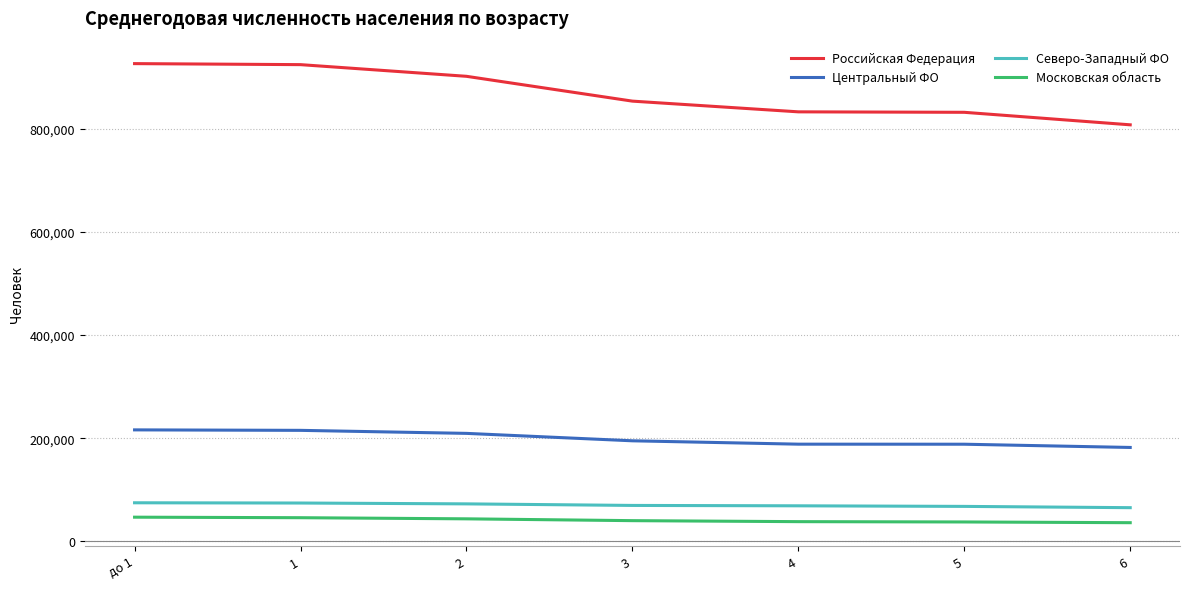

What is the approximate value of Центральный ФО at 4, to the nearest 50?

188550